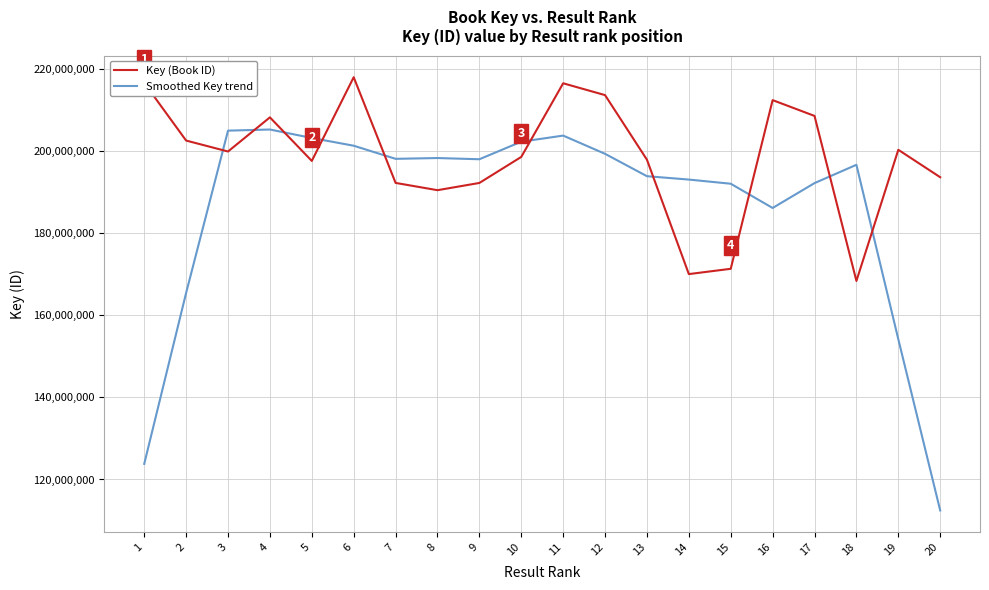

The value of Key (Book ID) at 8 is 190460547.0. True or false?

True